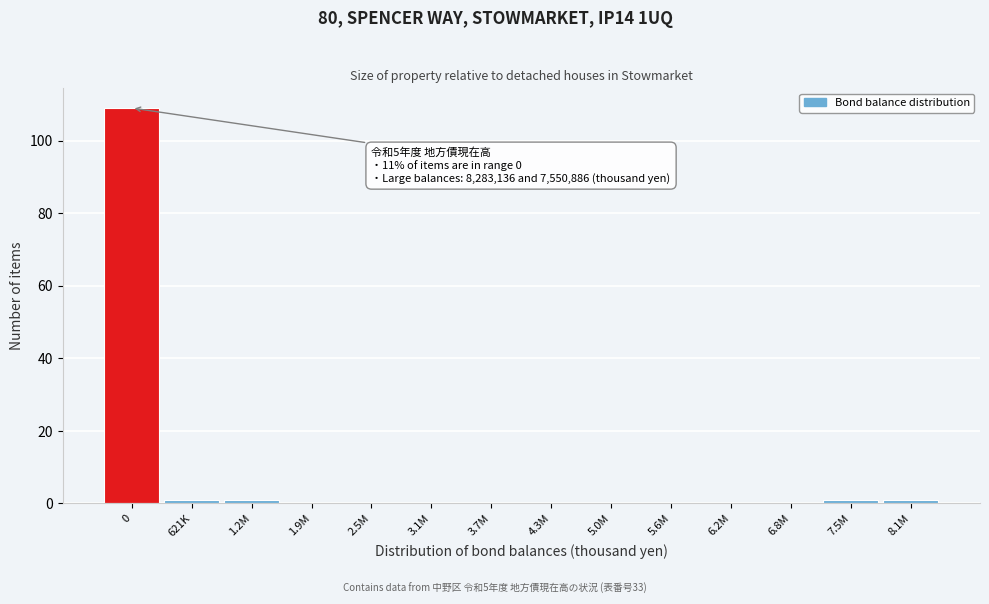

Reading left to right, extract all data points from this chart.

0=109	621K=1	1.2M=1	1.9M=0	2.5M=0	3.1M=0	3.7M=0	4.3M=0	5.0M=0	5.6M=0	6.2M=0	6.8M=0	7.5M=1	8.1M=1